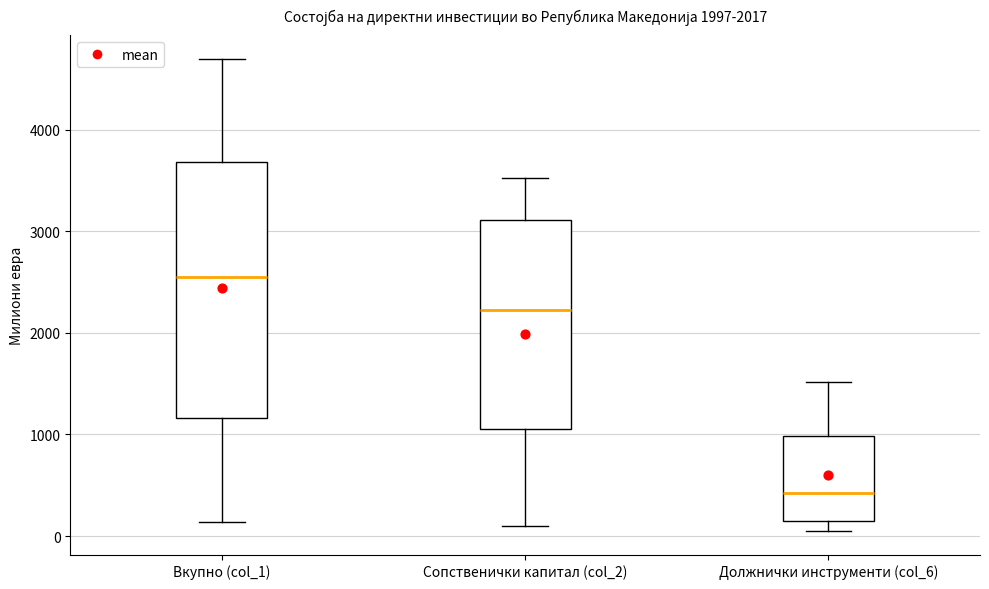

Comparing the boxes themselves (not the whiskers), which one is the tallest?

Вкупно (col_1)